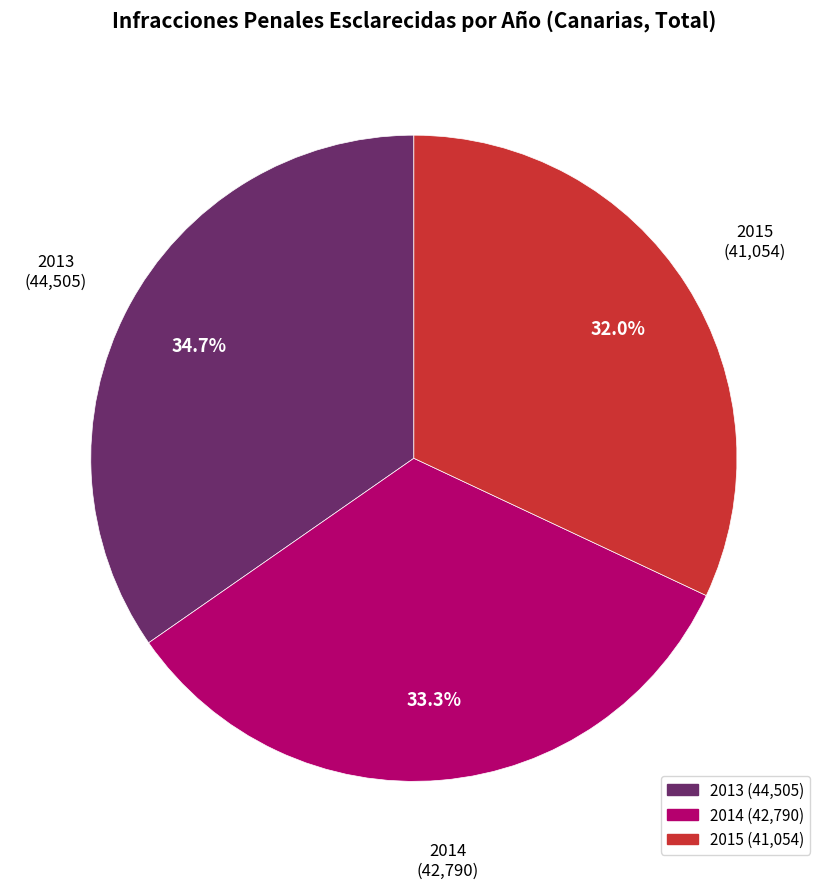

To the nearest percent, what portion does 2015 represent?

32%